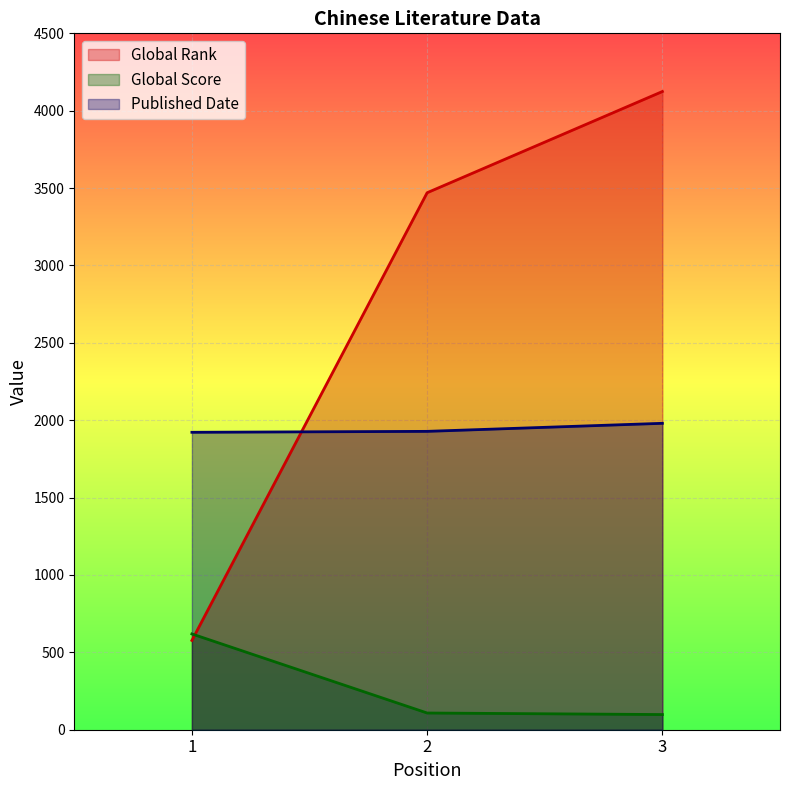

What is the difference between the maximum and minimum values in the Published Date series?

58